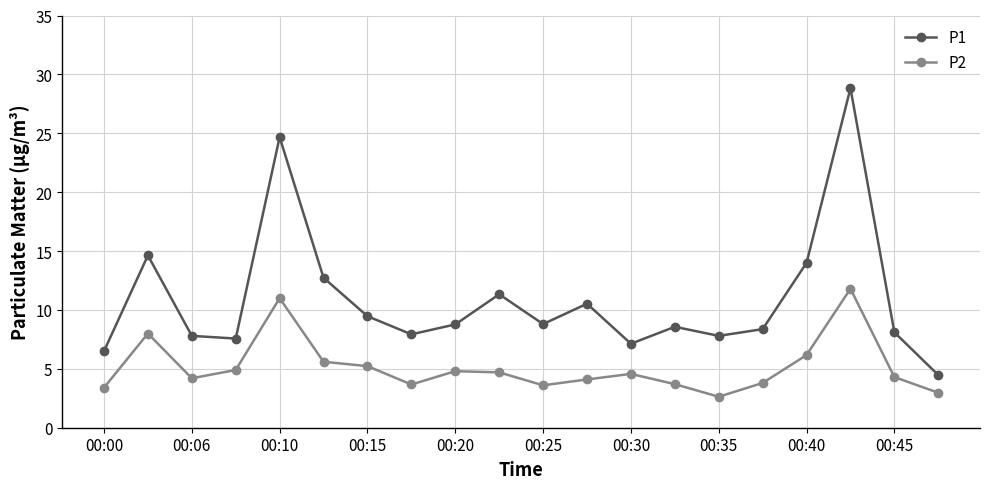

What is the maximum value shown in the chart?

28.8